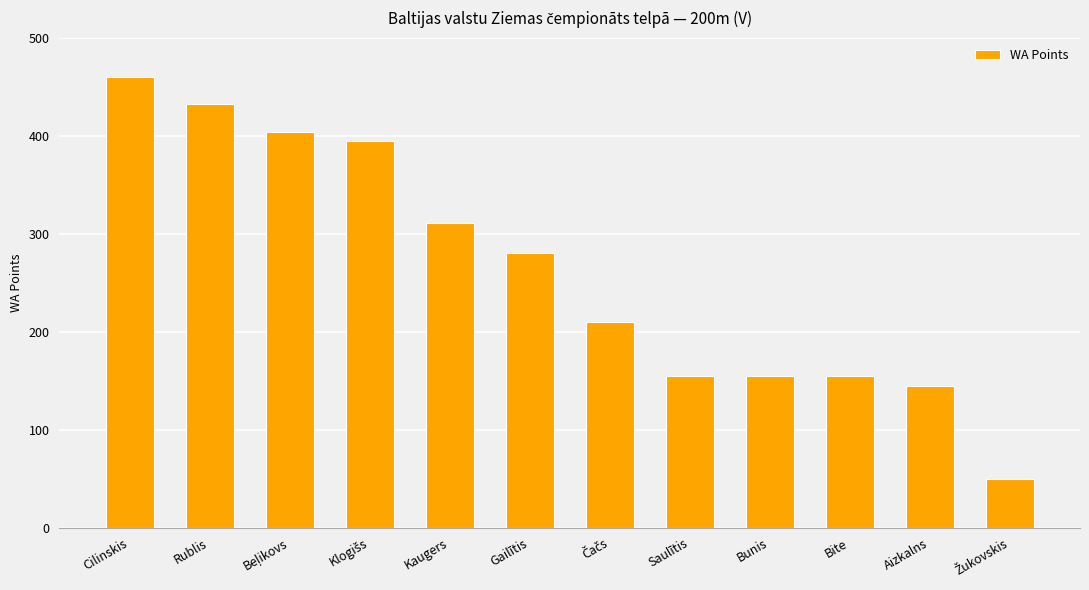

At which category does the chart reach its peak across all series?

Cilinskis